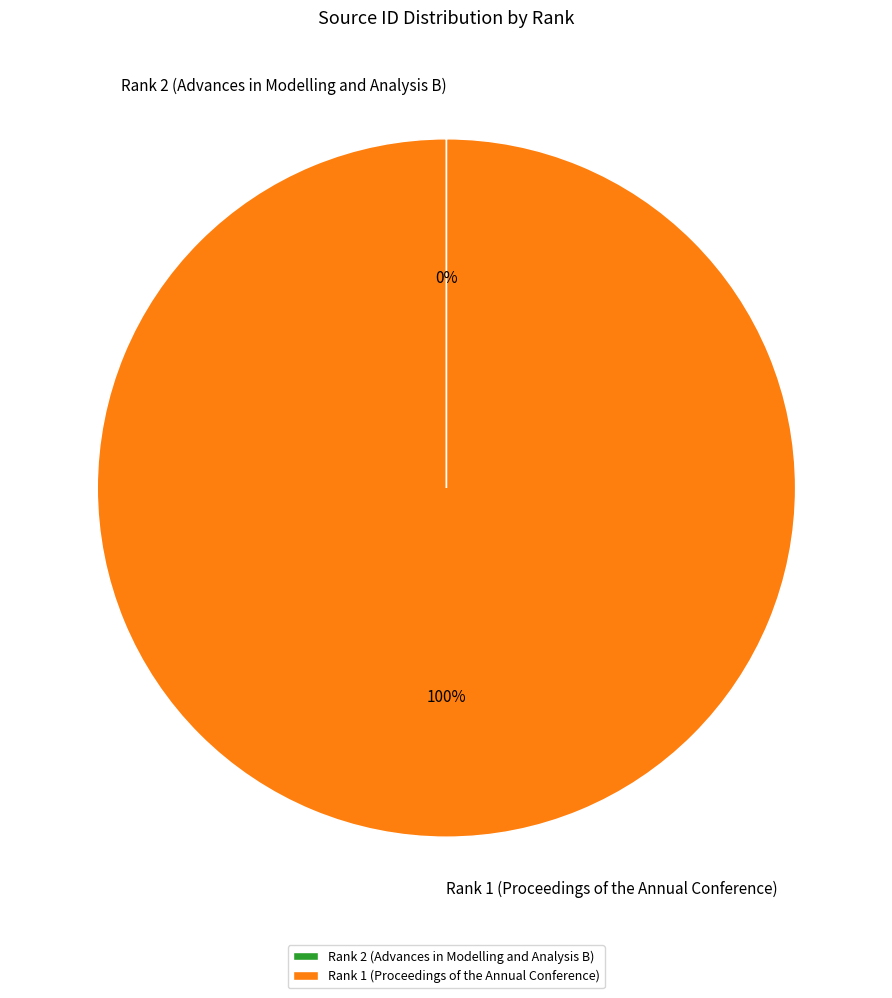

True or false: Rank 1 (Proceedings of the Annual Conference) accounts for 91% of the total.

False